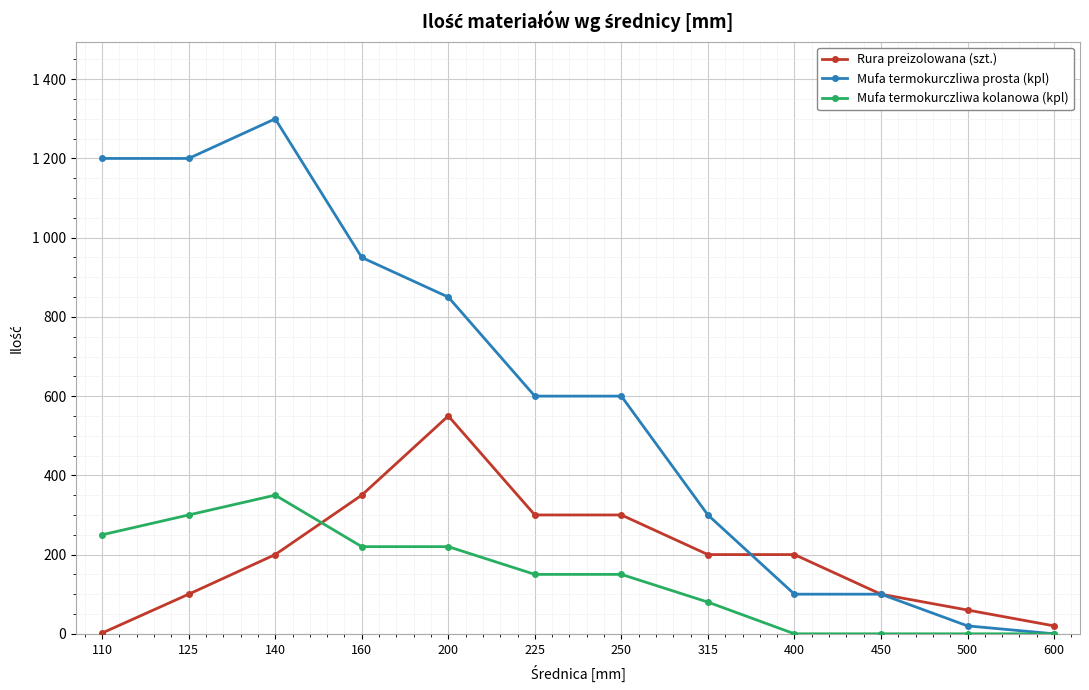

How many intersections are there between Rura preizolowana (szt.) and Mufa termokurczliwa prosta (kpl)?

1